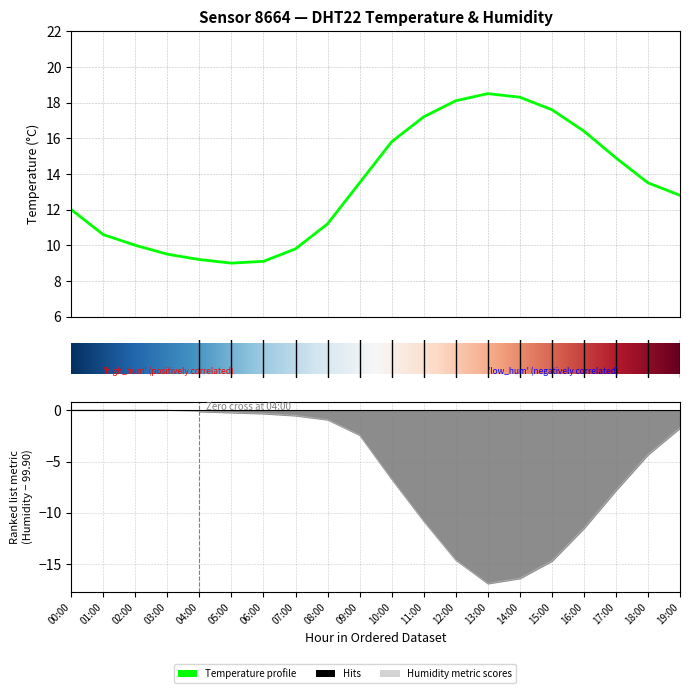

At which category does humidity reach its first local valley?

13:00